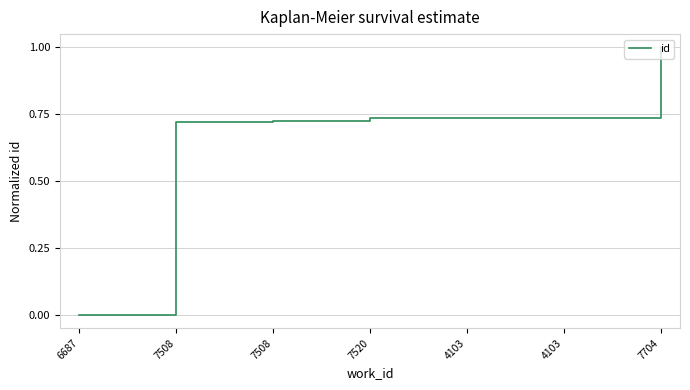

How many values are above zero?

6